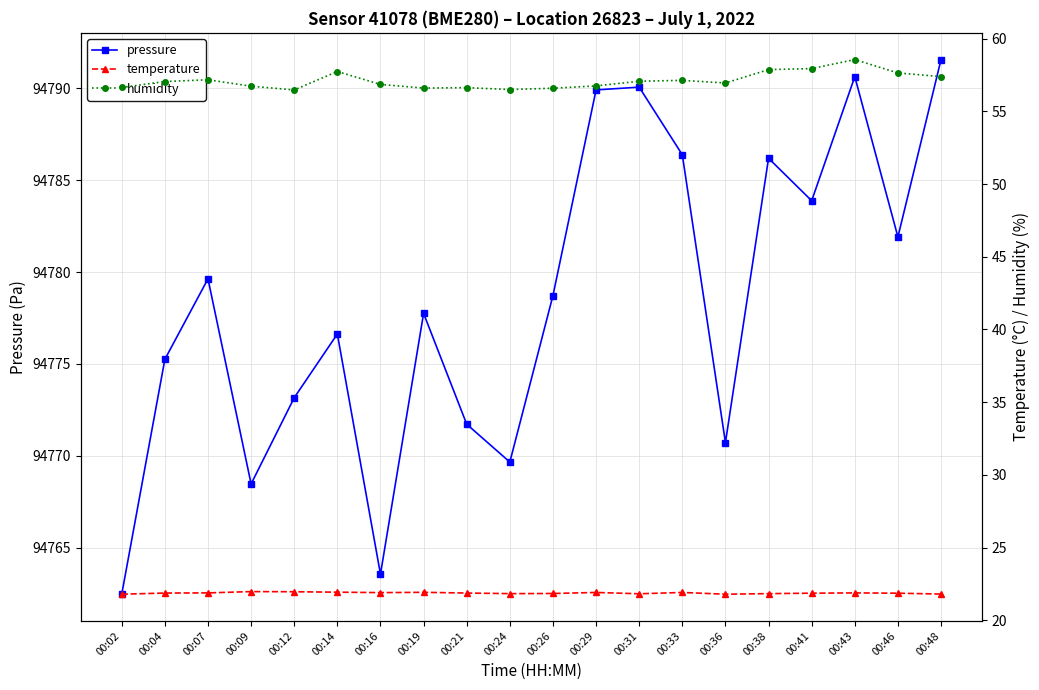

True or false: temperature has more than 1 points higher than both neighbors.

True